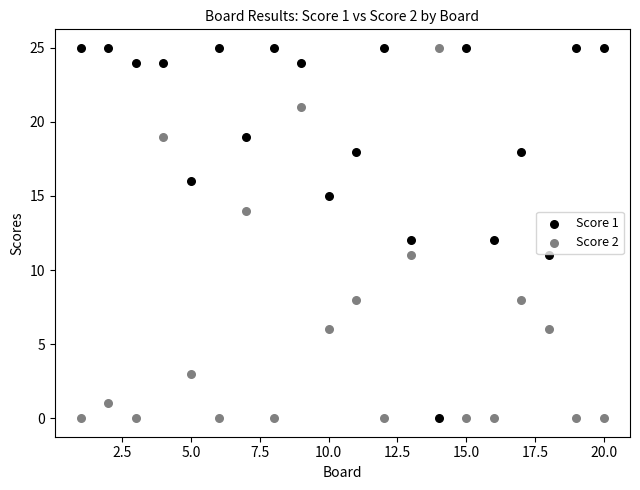

What is the X range (max minus min) for the scatter plot?

19